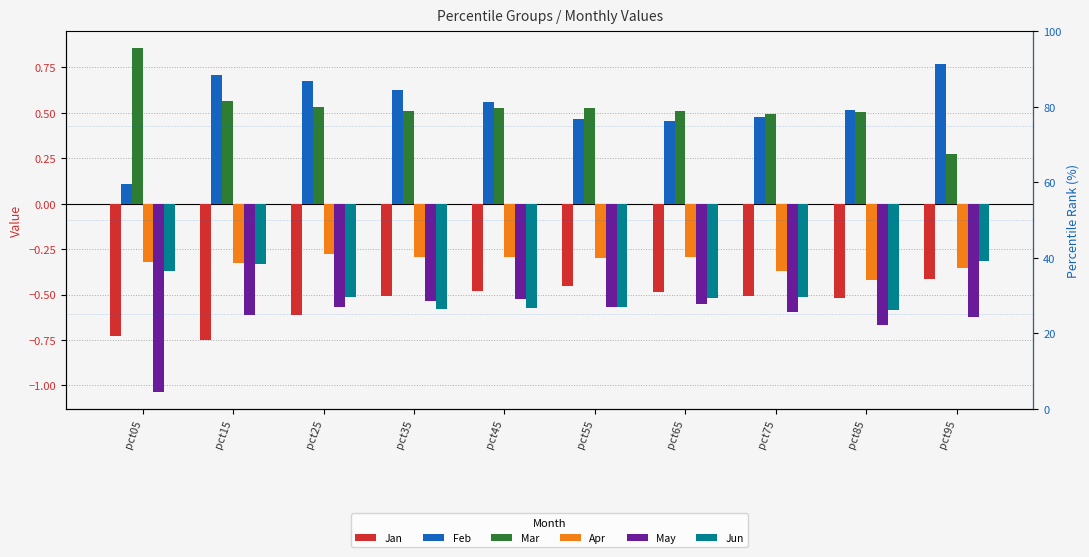

Which category has the highest value across all series?

pct05